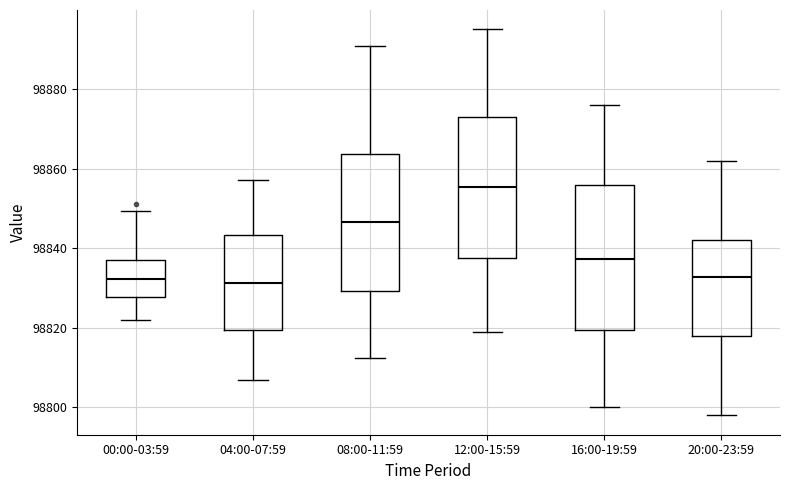

Reading left to right, transcribe this box plot: for each box, give where its median line is, the range the box spans, and where its two whiskers end, as read against the y-axis. The values are not printed on the chart, so give them approximately, as read against the axis.

00:00-03:59: median 98832, box 98828 to 98838, whiskers 98822 to 98850
04:00-07:59: median 98832, box 98820 to 98844, whiskers 98806 to 98858
08:00-11:59: median 98846, box 98830 to 98864, whiskers 98812 to 98890
12:00-15:59: median 98856, box 98838 to 98872, whiskers 98820 to 98896
16:00-19:59: median 98838, box 98820 to 98856, whiskers 98800 to 98876
20:00-23:59: median 98832, box 98818 to 98842, whiskers 98798 to 98862